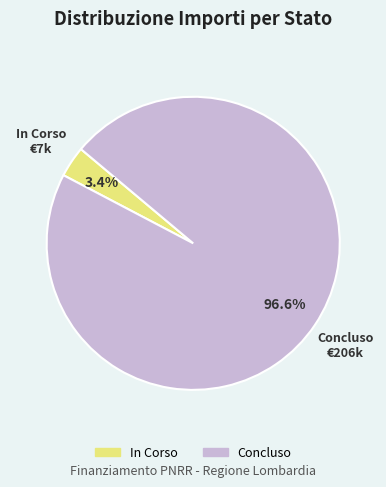

Is there any slice that represents more than half of the pie?

Yes